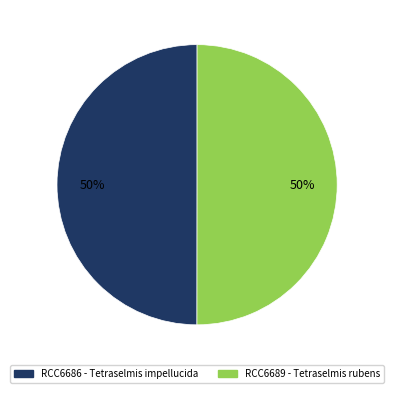

To the nearest percent, what portion does RCC6689 - Tetraselmis rubens represent?

50%